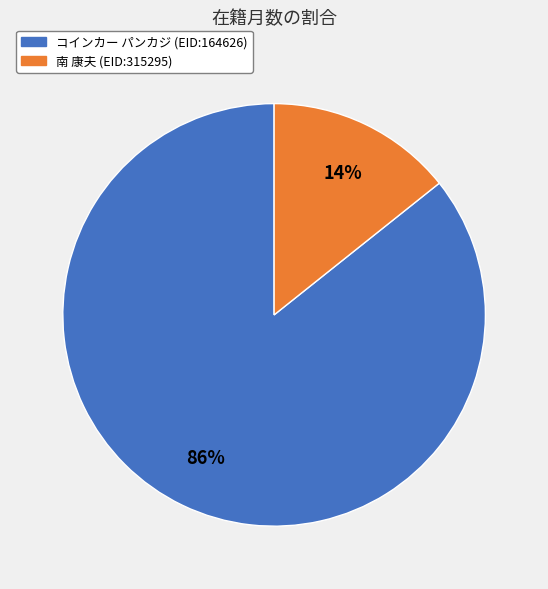

What is the majority slice?

コインカー パンカジ (EID:164626)